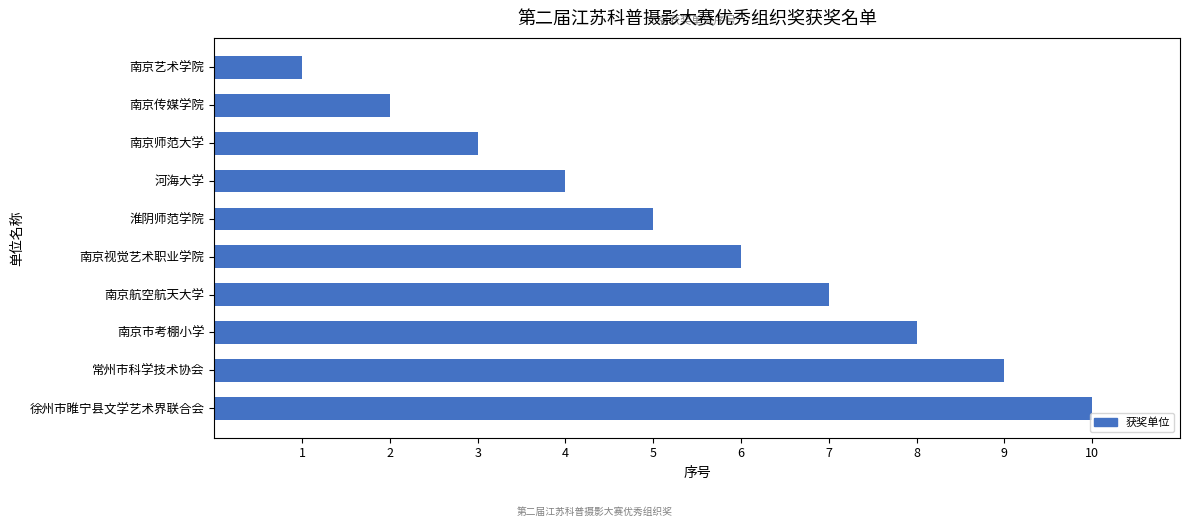

What is the maximum value shown in the chart?

10